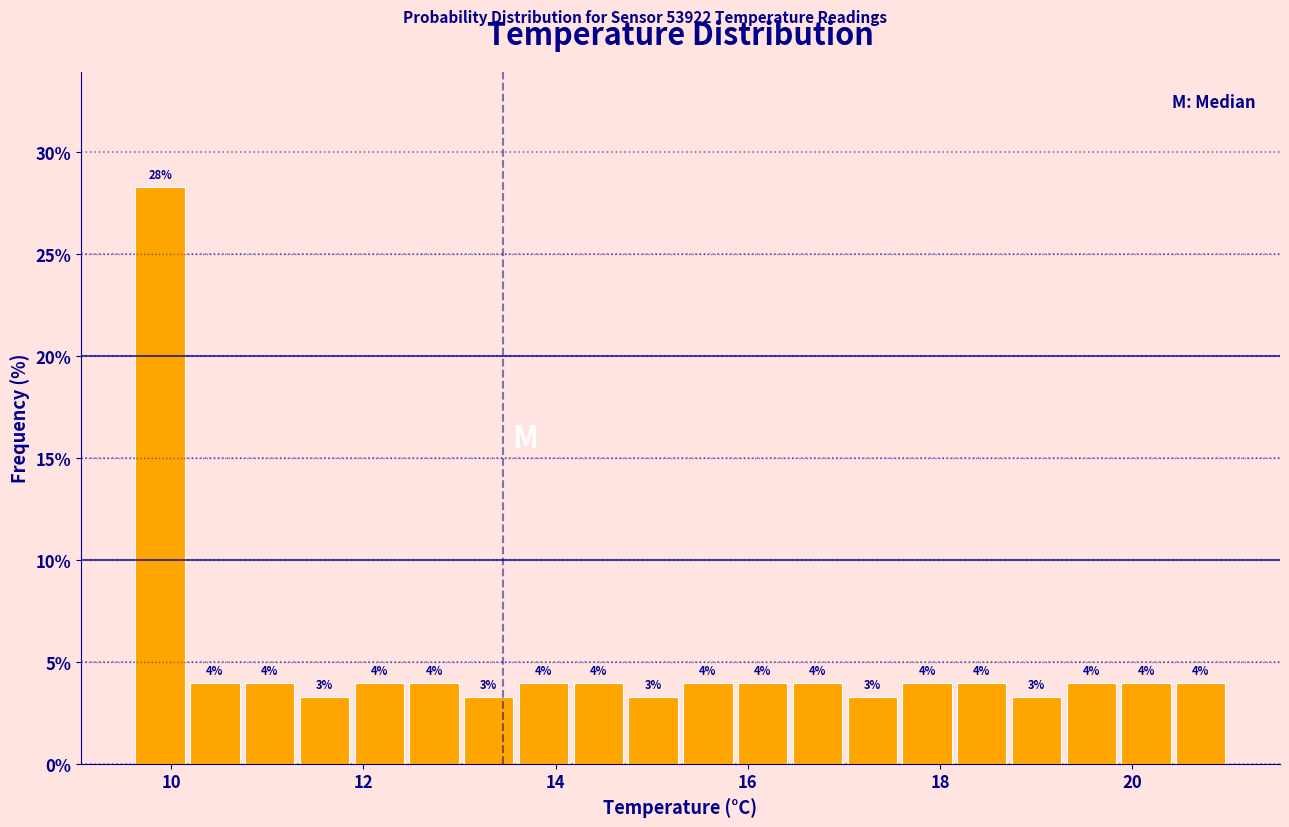

Read against the x-axis, roughly where is the centre of the tallest bar?

9.8